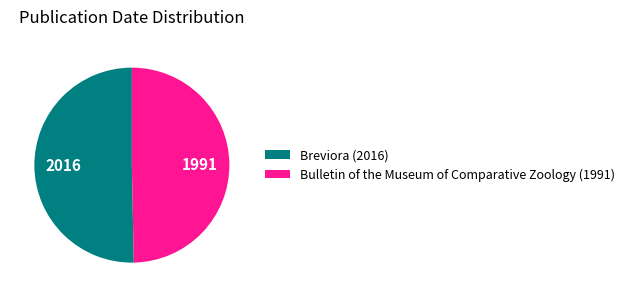

Between Bulletin of the Museum of Comparative Zoology (1991) and Breviora (2016), which is larger?

Breviora (2016)